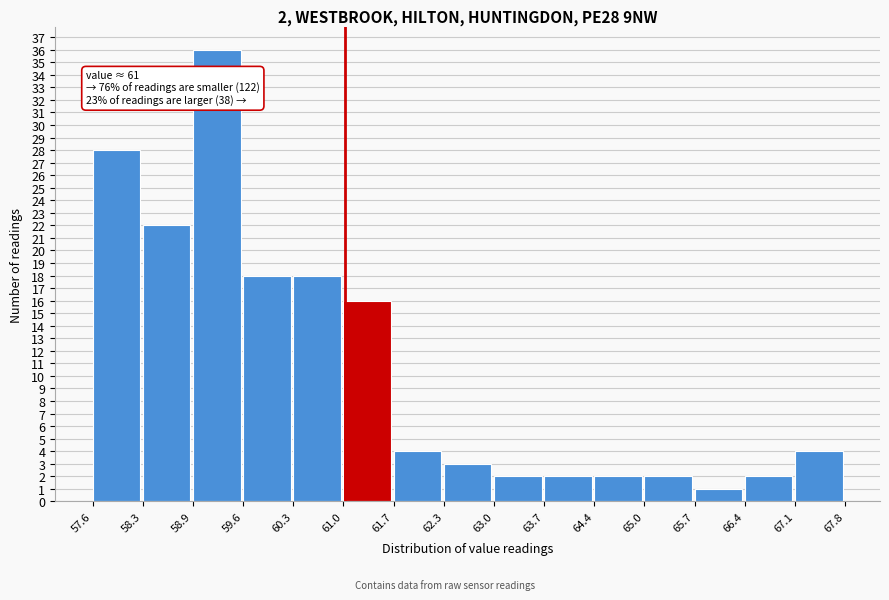

Over which range of the x-axis is the bar tallest?

58.9 to 59.6